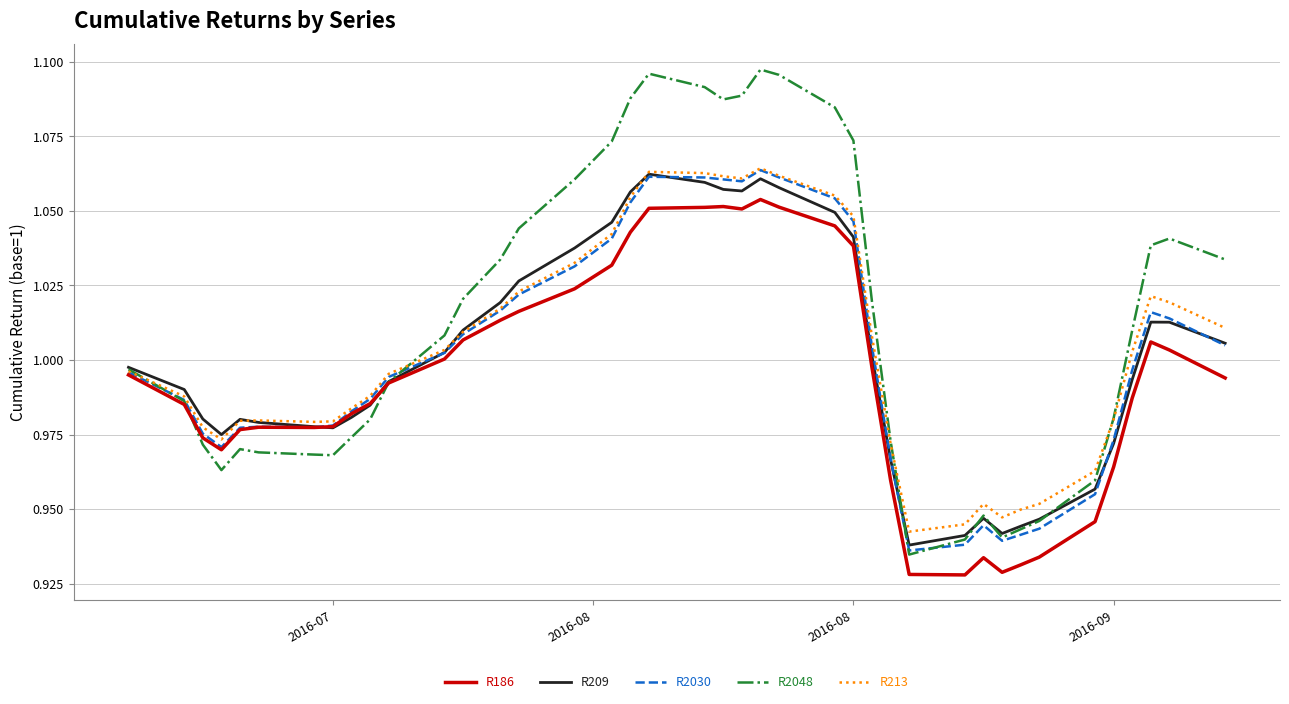

Which series has the widest spread of values?

R2048